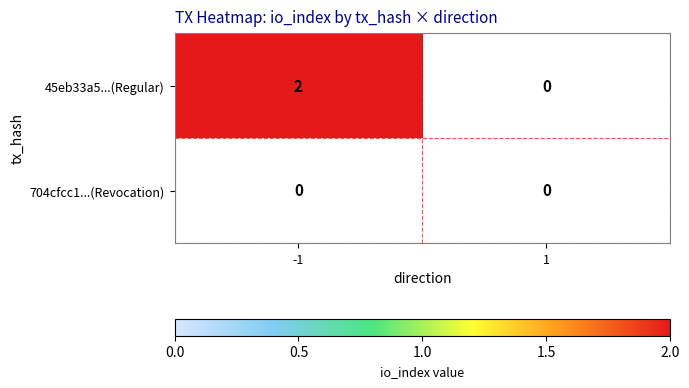

Is it true that 45eb33a5...(Regular) equals 2 at -1?

True